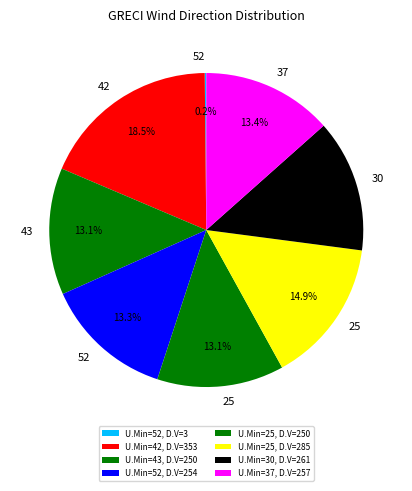

Count the number of slices in the pie.

8